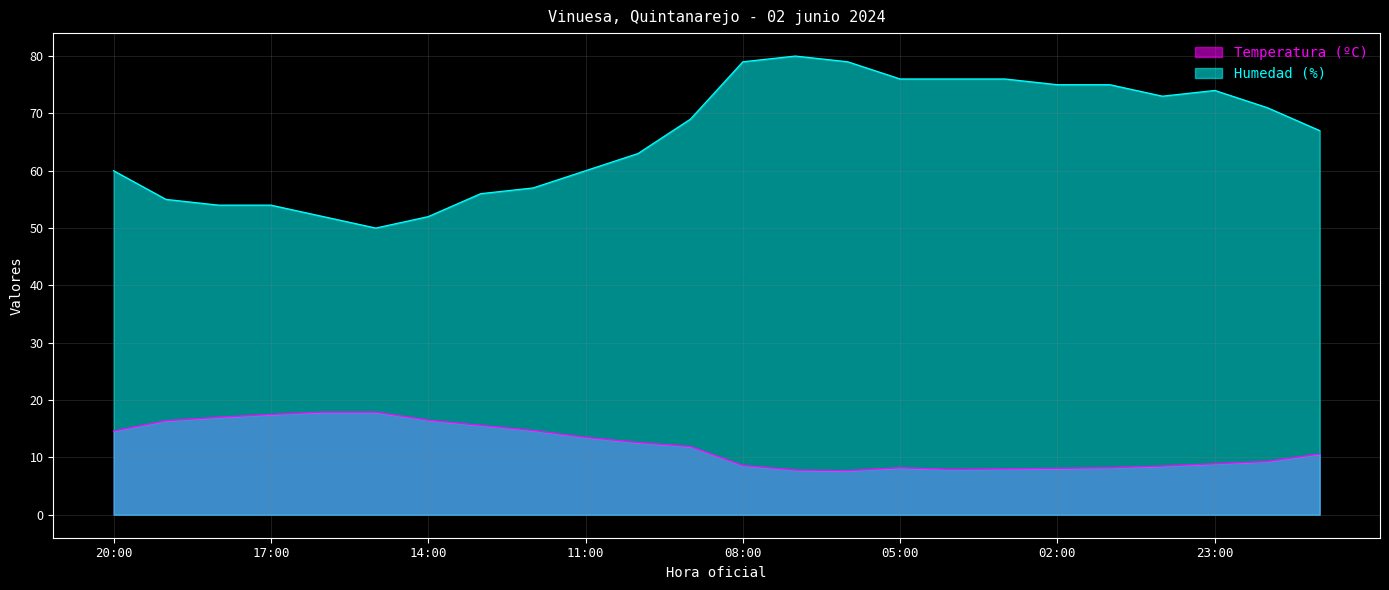

What are all the series names shown in the legend?

Temperatura (ºC), Humedad (%)